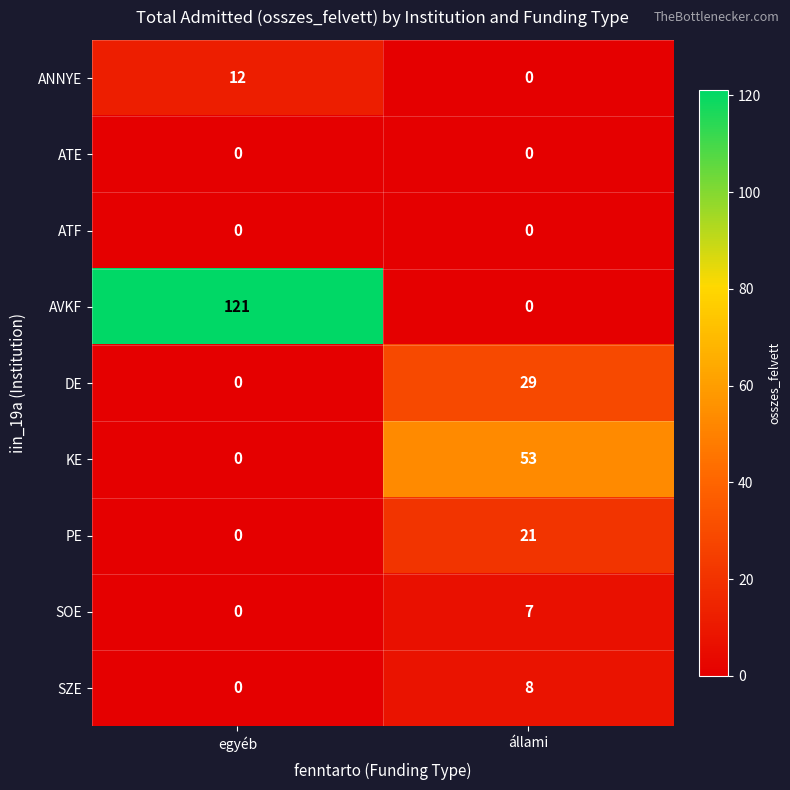

Reading left to right, extract all data points from this chart.

ANNYE: egyéb=12	állami=0
ATE: egyéb=0	állami=0
ATF: egyéb=0	állami=0
AVKF: egyéb=121	állami=0
DE: egyéb=0	állami=29
KE: egyéb=0	állami=53
PE: egyéb=0	állami=21
SOE: egyéb=0	állami=7
SZE: egyéb=0	állami=8